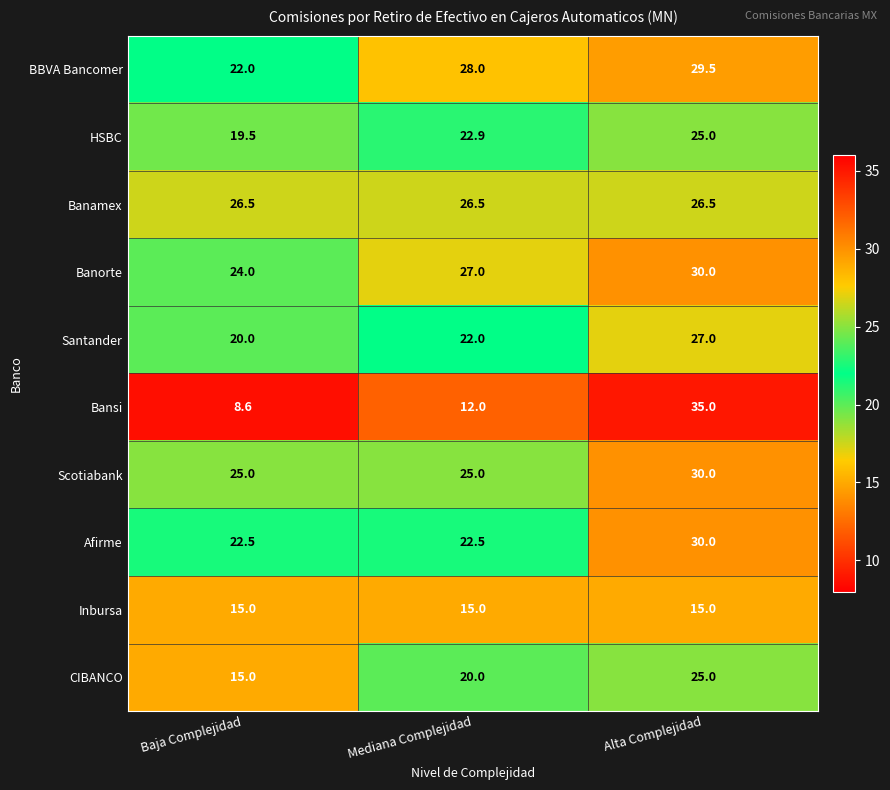

Reading right to left, what are all the values shown in this chart?

BBVA Bancomer: Alta Complejidad=29.5	Mediana Complejidad=28.0	Baja Complejidad=22.0
HSBC: Alta Complejidad=25.0	Mediana Complejidad=22.9	Baja Complejidad=19.5
Banamex: Alta Complejidad=26.5	Mediana Complejidad=26.5	Baja Complejidad=26.5
Banorte: Alta Complejidad=30.0	Mediana Complejidad=27.0	Baja Complejidad=24.0
Santander: Alta Complejidad=27.0	Mediana Complejidad=22.0	Baja Complejidad=20.0
Bansi: Alta Complejidad=35.0	Mediana Complejidad=12.0	Baja Complejidad=8.6
Scotiabank: Alta Complejidad=30.0	Mediana Complejidad=25.0	Baja Complejidad=25.0
Afirme: Alta Complejidad=30.0	Mediana Complejidad=22.5	Baja Complejidad=22.5
Inbursa: Alta Complejidad=15.0	Mediana Complejidad=15.0	Baja Complejidad=15.0
CIBANCO: Alta Complejidad=25.0	Mediana Complejidad=20.0	Baja Complejidad=15.0